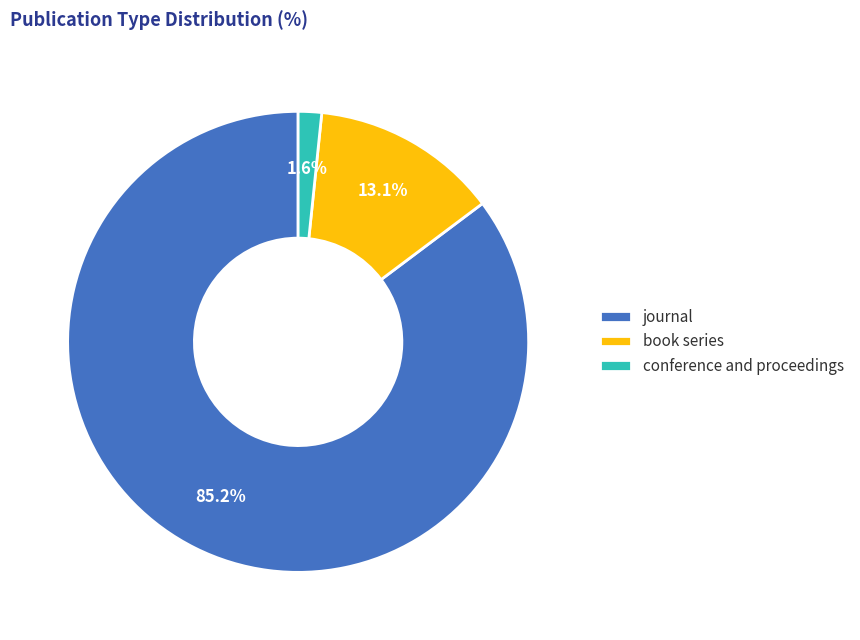

Between journal and book series, which is larger?

journal